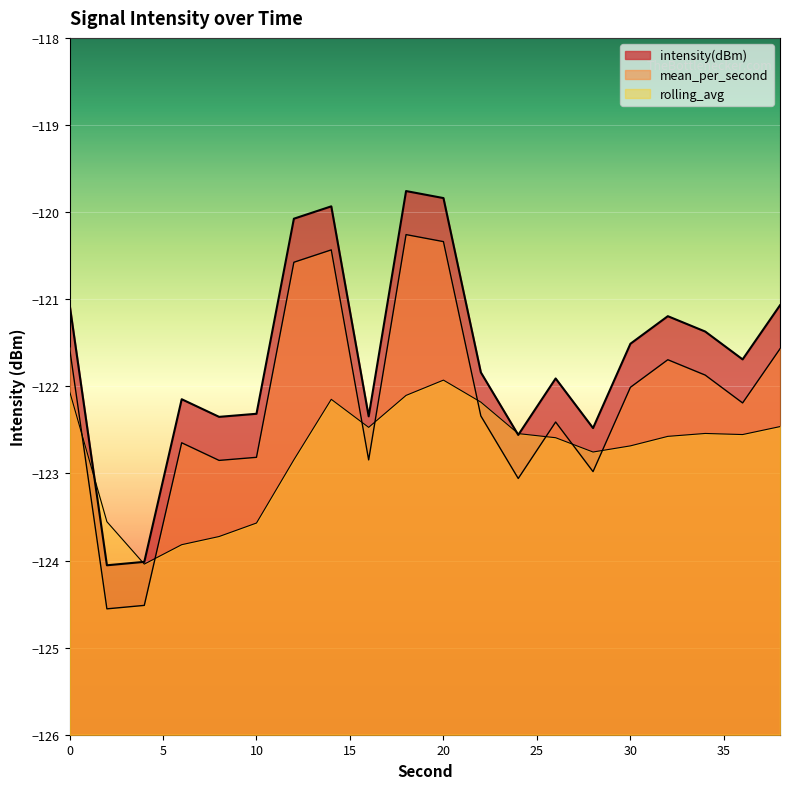

What is the total value across all series at 10?

-368.7